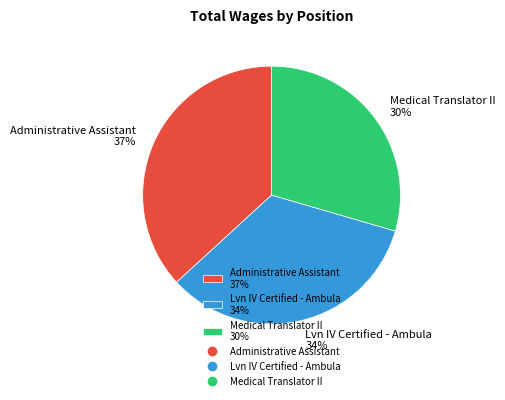

Approximately how many times larger is the value at Lvn IV Certified - Ambula 34% compared to Administrative Assistant 37%?

0.9